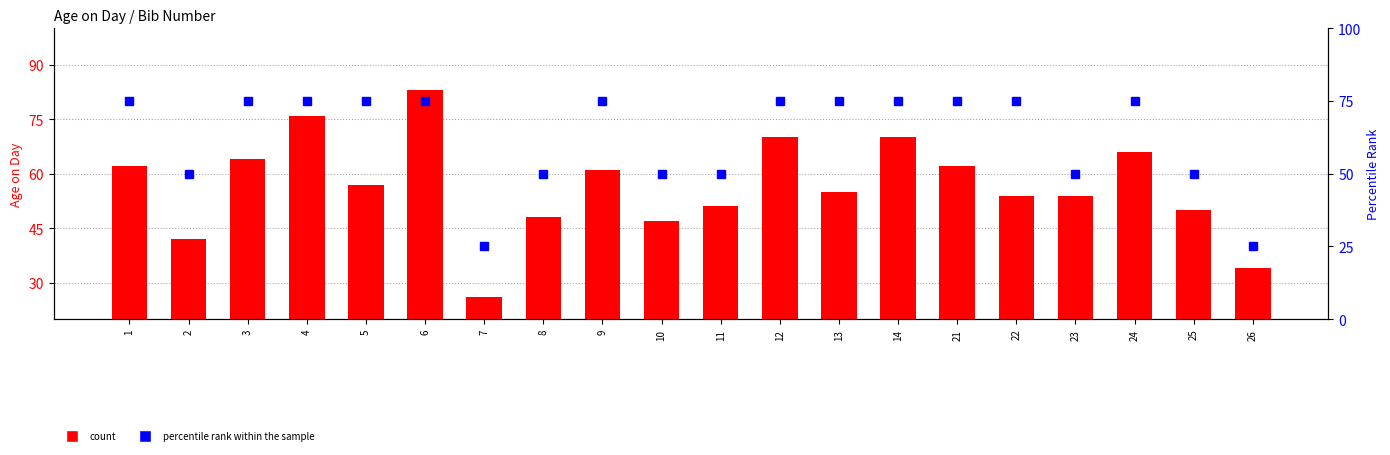

What is the difference between the second highest and second lowest values in the count series?

42